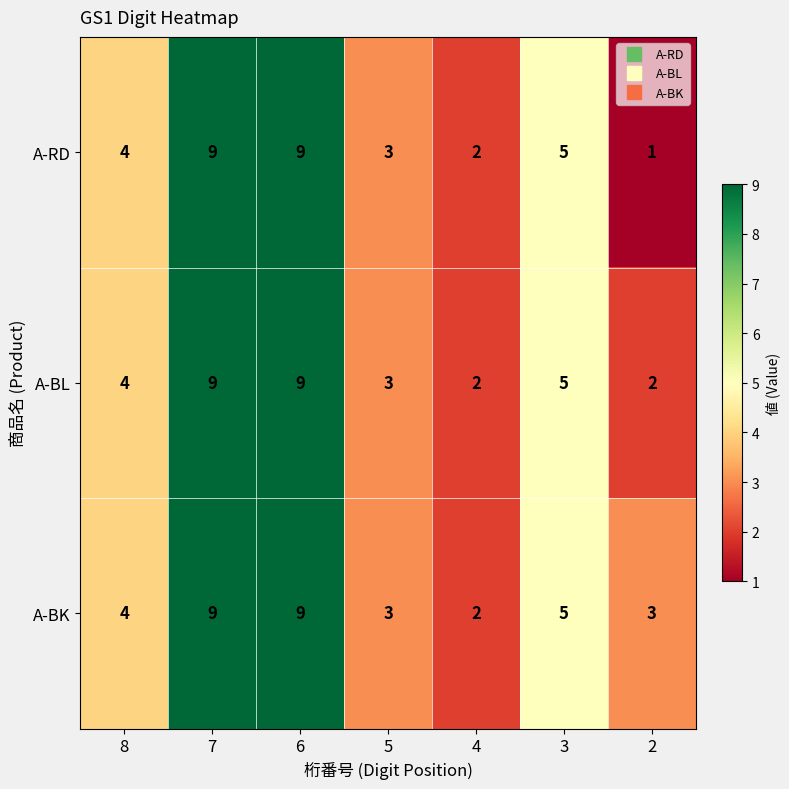

Which series has the widest spread of values?

A-RD